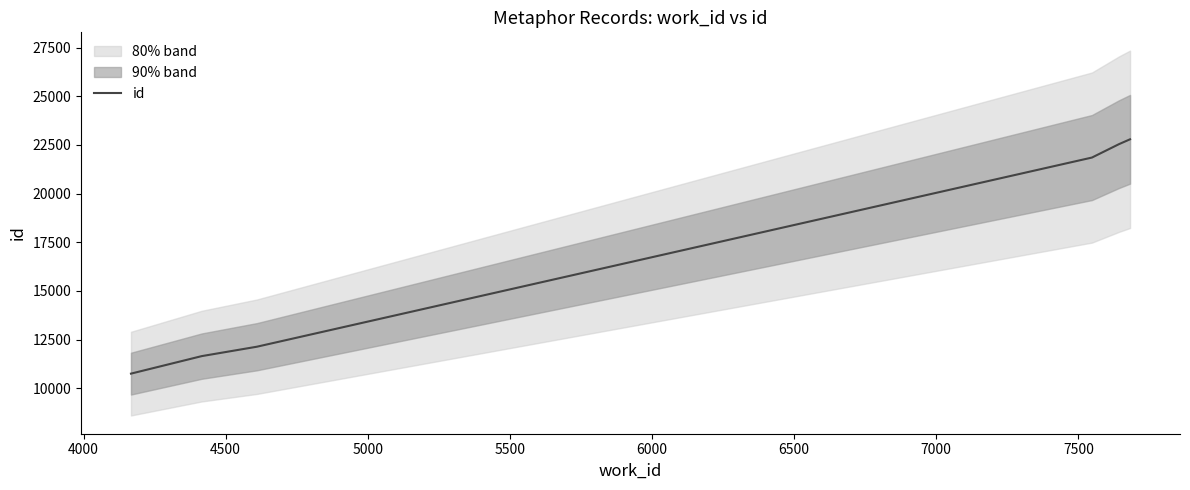

Reading left to right, list all the values displayed in this chart.

10751	11651	12134	21854	22542	22792